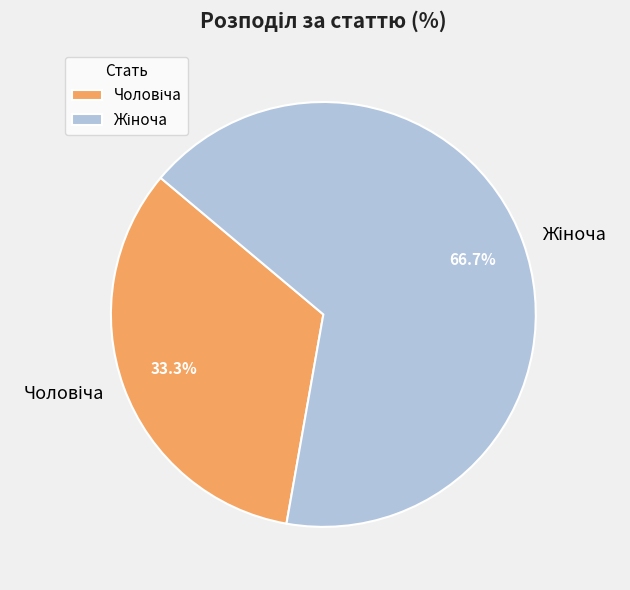

Is there a majority slice in this chart?

Yes